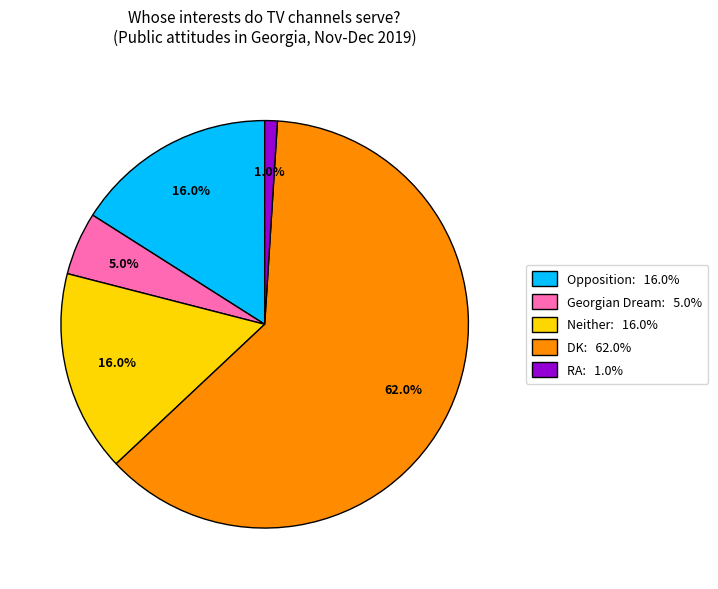

To the nearest percent, what is the difference between the RA and Opposition slice percentages?

15%